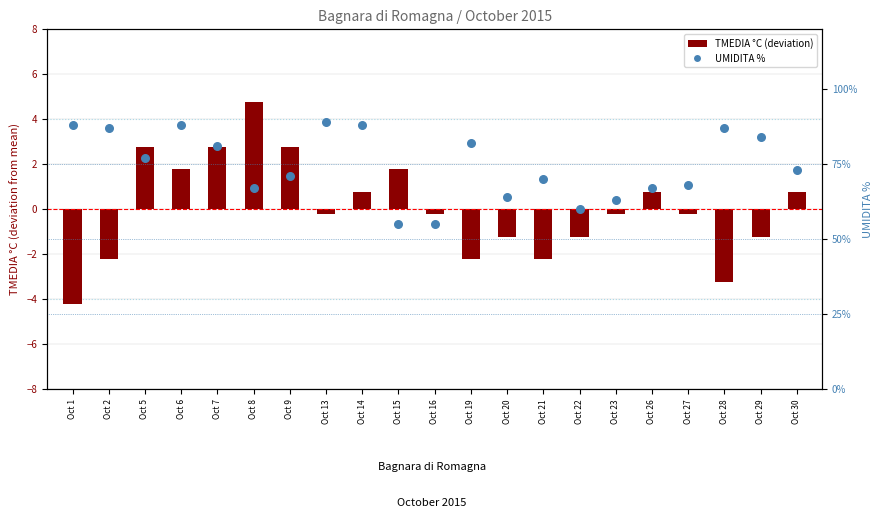

At how many categories does at least one series exceed 58?

19